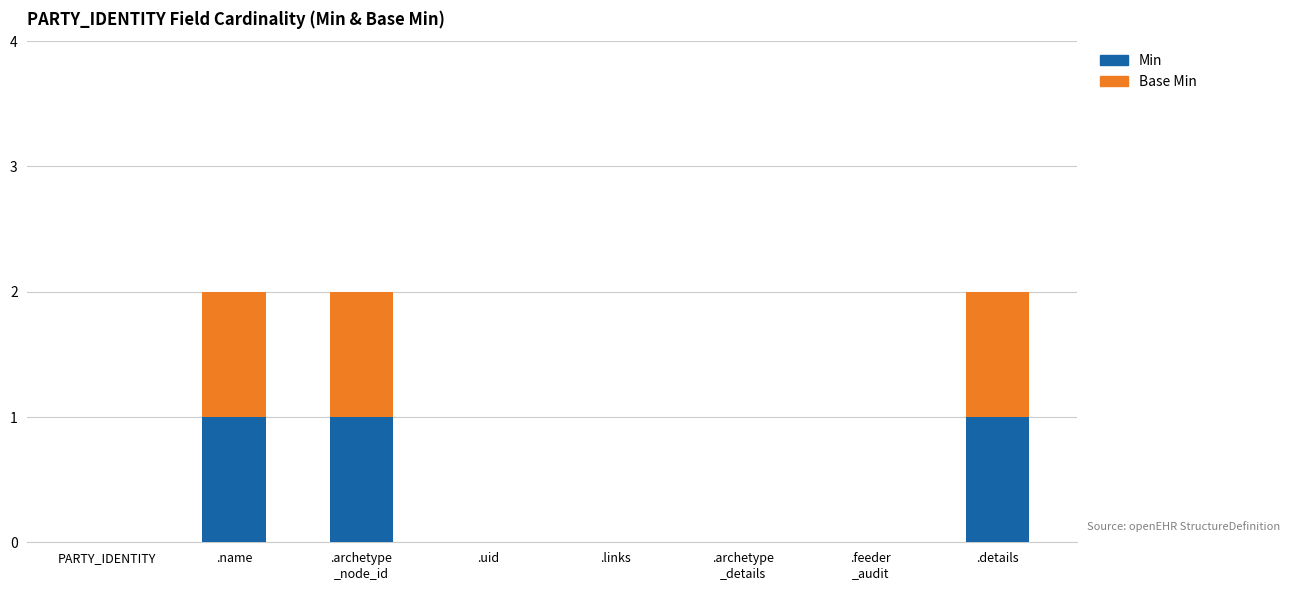

Is it true that Min equals 1 at .name?

True